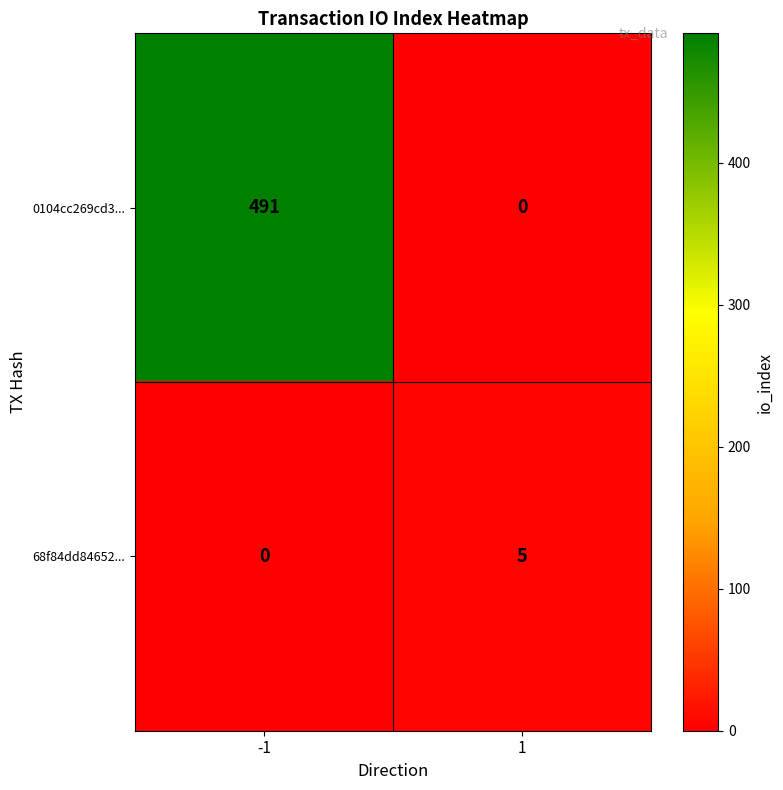

Rank the series at -1 from lowest to highest value.

68f84dd84652..., 0104cc269cd3...